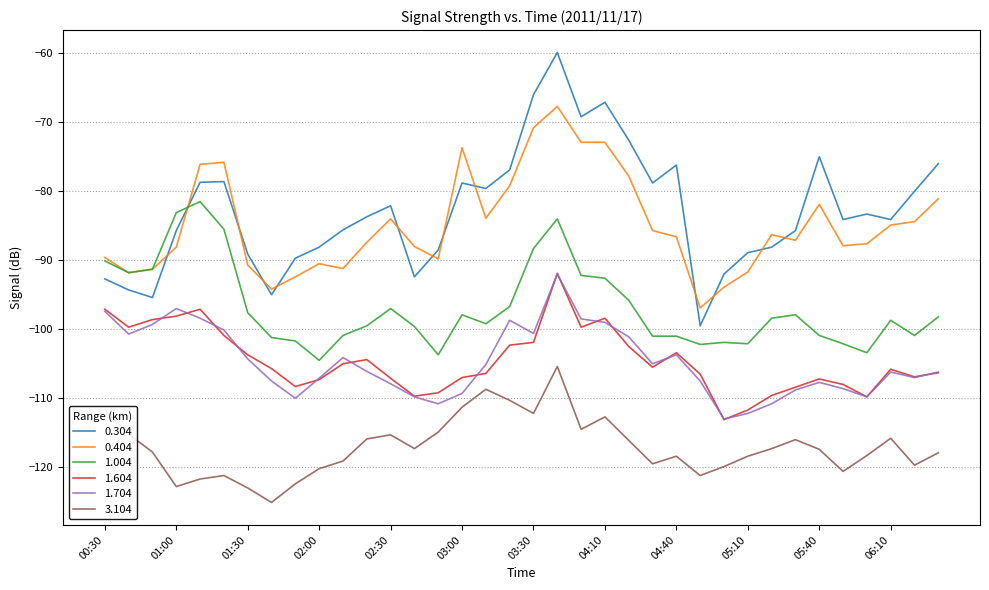

What are all the series names shown in the legend?

0.304, 0.404, 1.004, 1.604, 1.704, 3.104